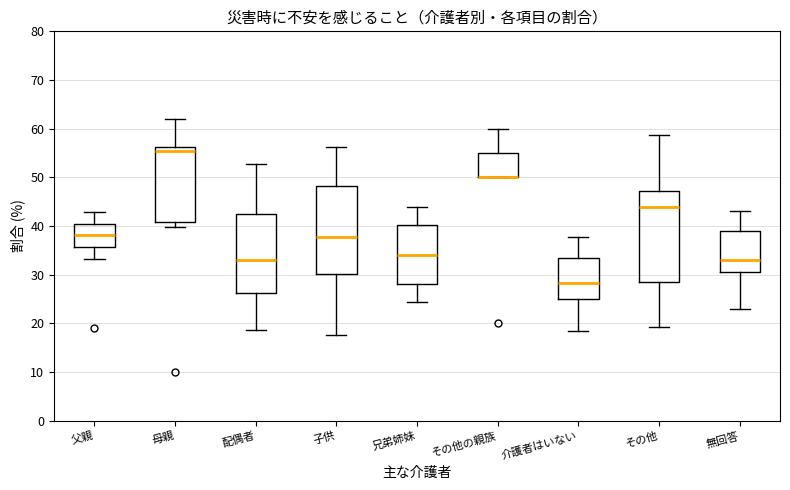

Where does the median line of the box for 母親 sit on the y-axis? The values are not printed on the chart, so give them approximately, as read against the axis.

55